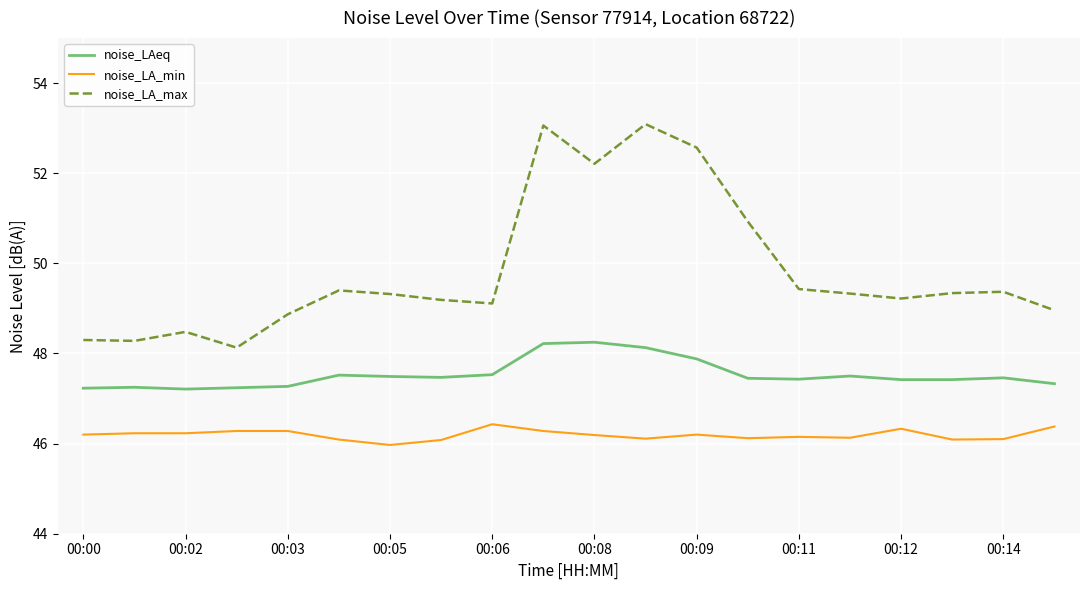

Which series has the largest total across all categories?

noise_LA_max